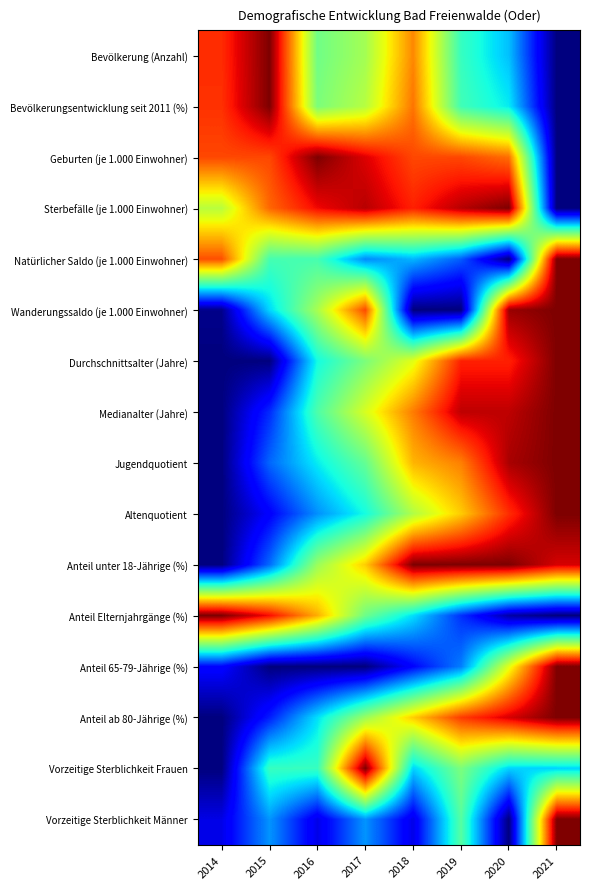

At 2020, list the series in order from largest to smallest.

Sterbefälle (je 1.000 Einwohner), Anteil unter 18-Jährige (%), Wanderungssaldo (je 1.000 Einwohner), Jugendquotient, Medianalter (Jahre), Anteil ab 80-Jährige (%), Durchschnittsalter (Jahre), Altenquotient, Geburten (je 1.000 Einwohner), Anteil 65-79-Jährige (%), Bevölkerungsentwicklung seit 2011 (%), Vorzeitige Sterblichkeit Frauen, Bevölkerung (Anzahl), Anteil Elternjahrgänge (%), Natürlicher Saldo (je 1.000 Einwohner), Vorzeitige Sterblichkeit Männer